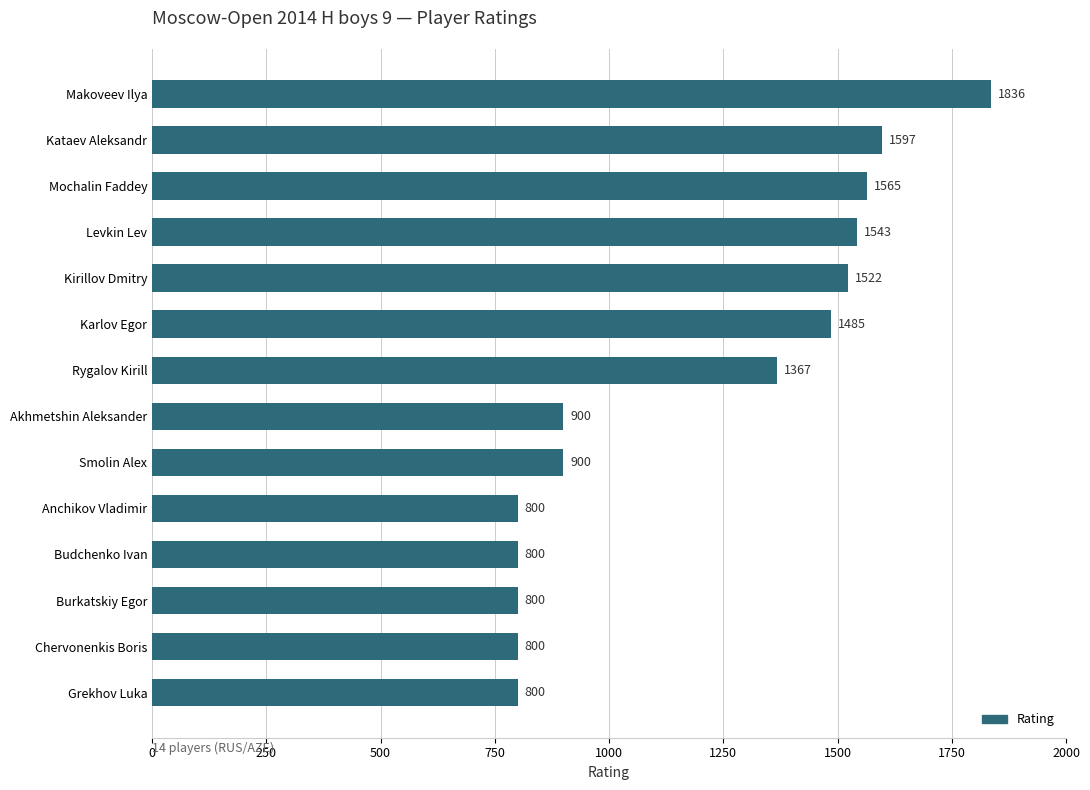

Reading top to bottom, transcribe all the data shown in this chart.

1836	1597	1565	1543	1522	1485	1367	900	900	800	800	800	800	800